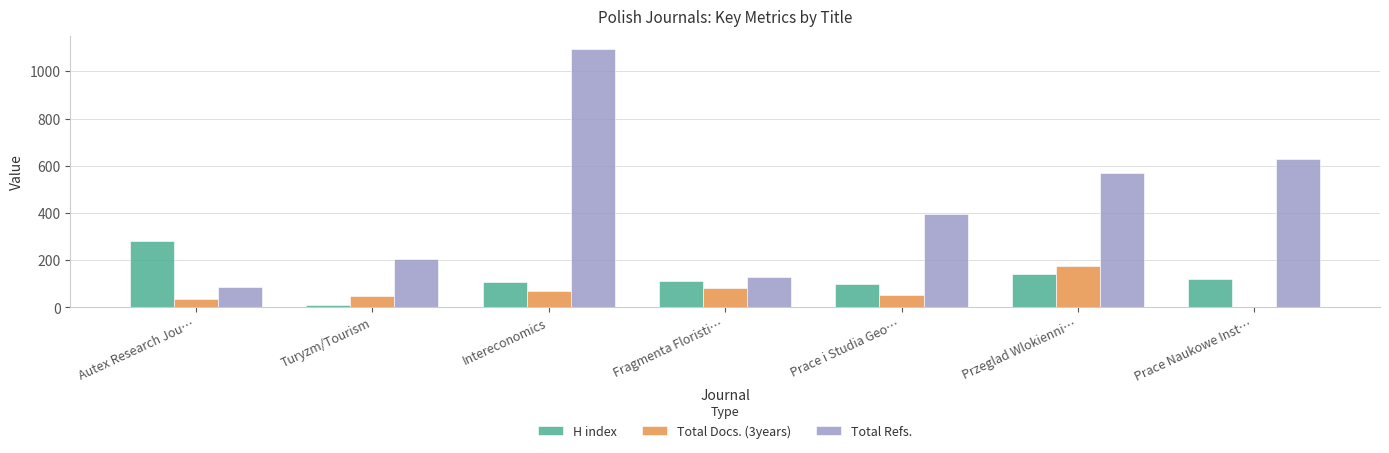

The Total Refs. series shows 236 at Prace Naukowe Inst…. True or false?

False